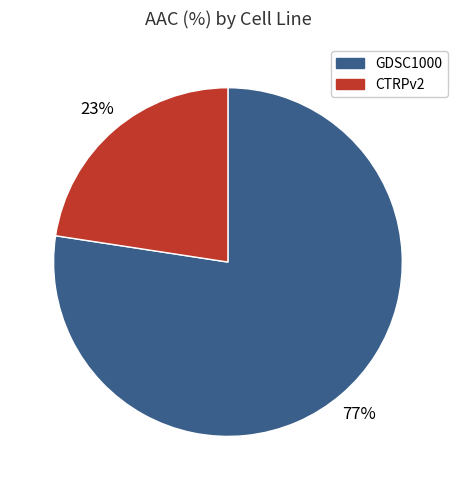

To the nearest percent, what portion does CTRPv2 represent?

23%